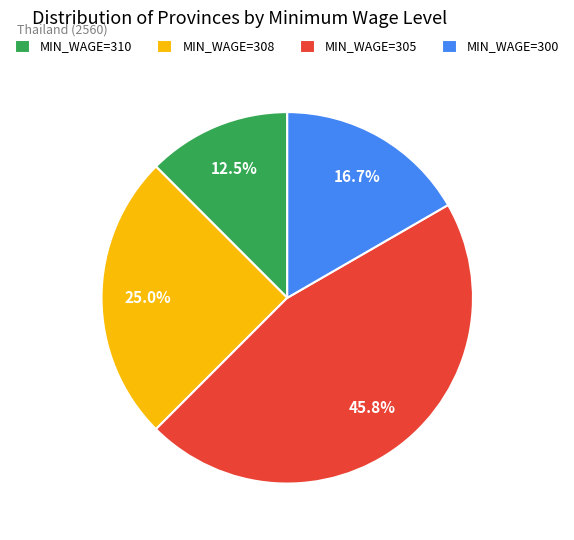

To the nearest percent, what is the difference between the largest and smallest slice percentages?

33%